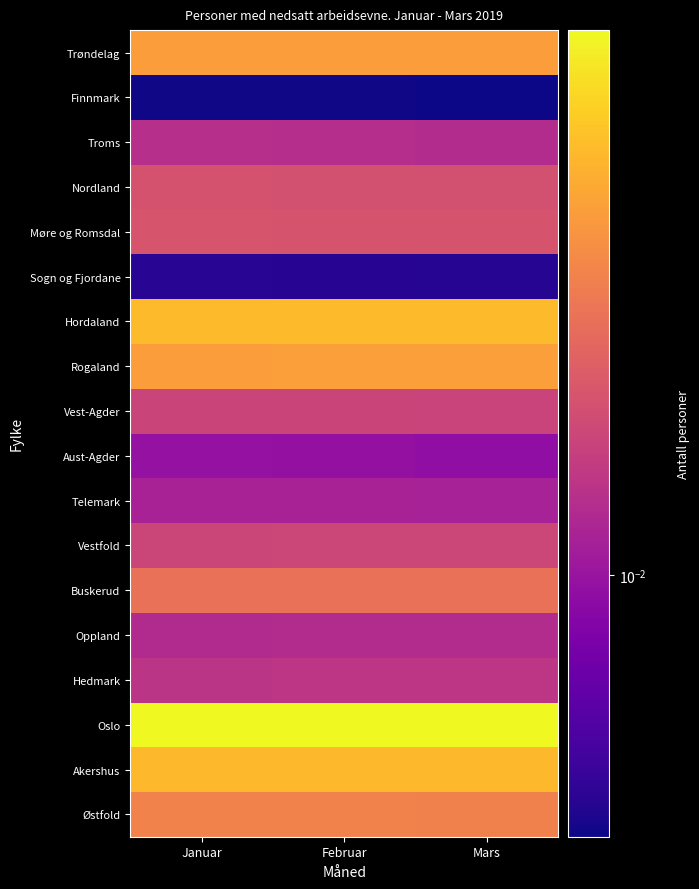

What is the total value across all series at Mars?

0.3